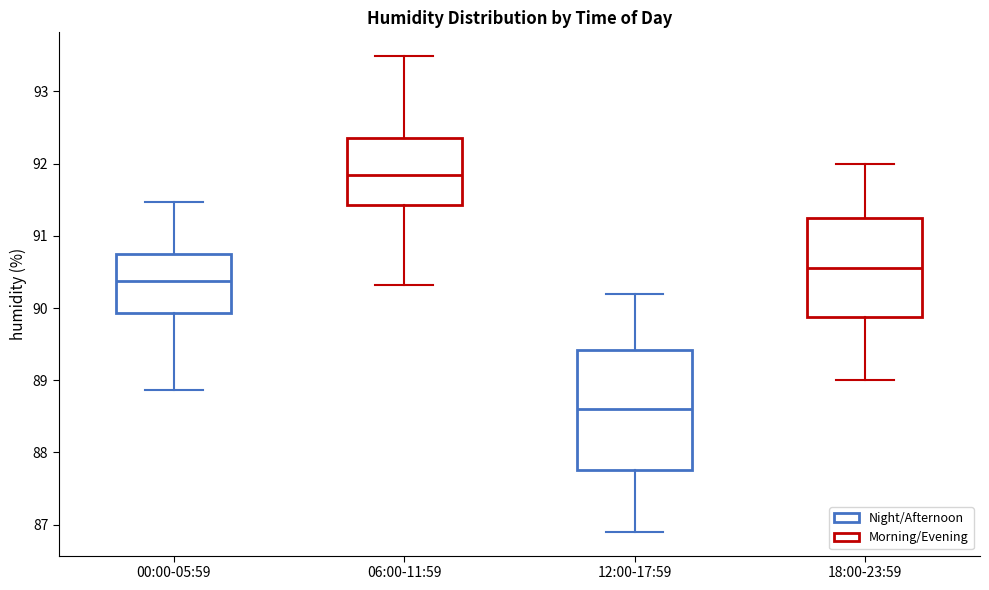

Reading left to right, transcribe this box plot: for each box, give where its median line is, the range the box spans, and where its two whiskers end, as read against the y-axis. The values are not printed on the chart, so give them approximately, as read against the axis.

00:00-05:59: median 90.4, box 89.9 to 90.8, whiskers 88.9 to 91.5
06:00-11:59: median 91.8, box 91.4 to 92.4, whiskers 90.3 to 93.5
12:00-17:59: median 88.6, box 87.8 to 89.4, whiskers 86.9 to 90.2
18:00-23:59: median 90.6, box 89.9 to 91.3, whiskers 89.0 to 92.0